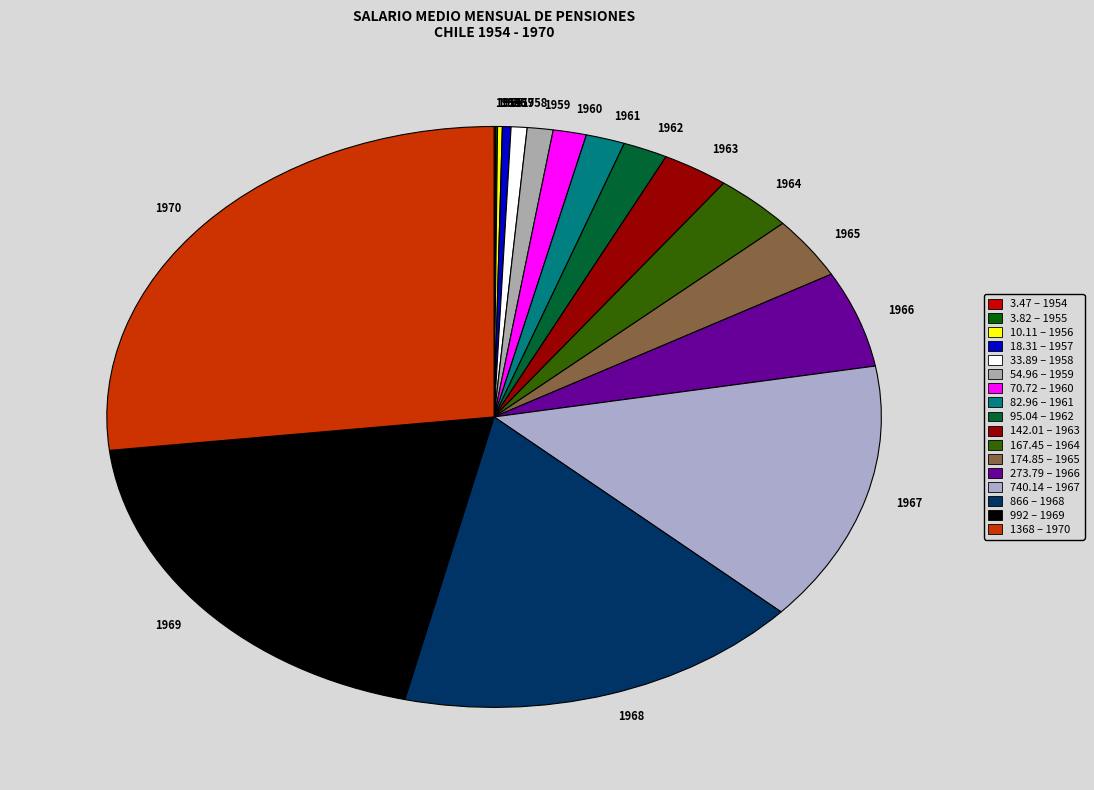

Does 1963 account for over 50% of the chart?

No